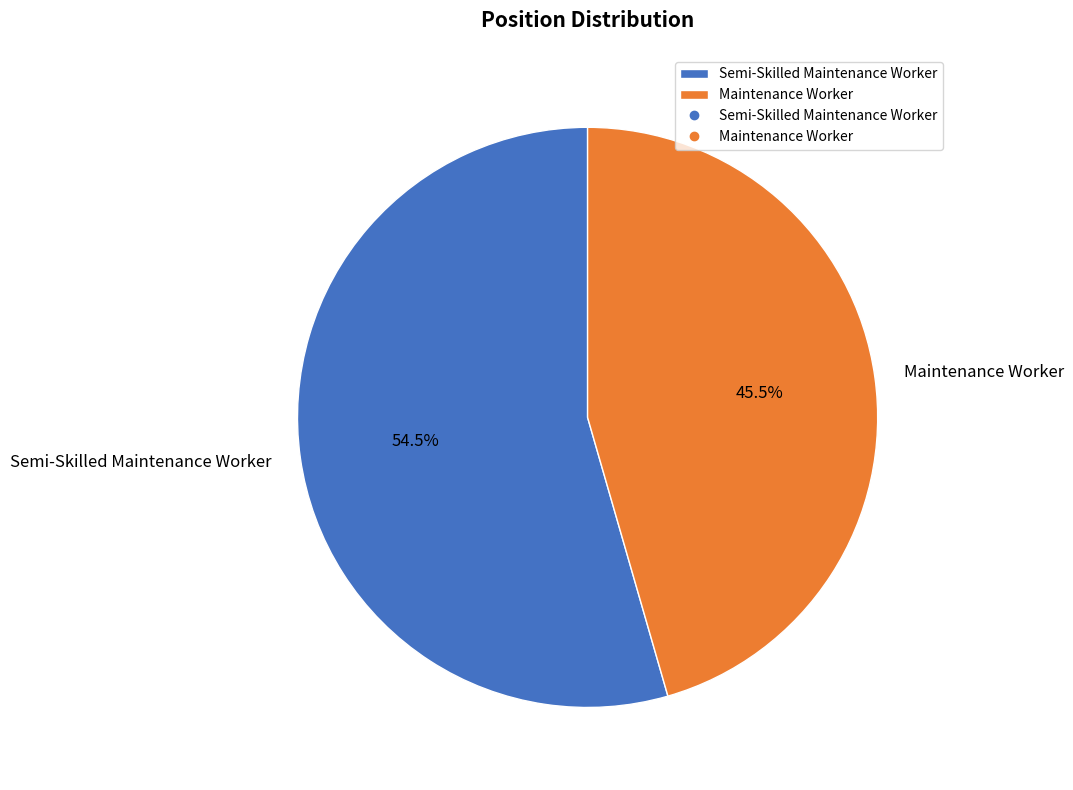

To the nearest percent, what is the combined percentage of Maintenance Worker and Semi-Skilled Maintenance Worker?

100%